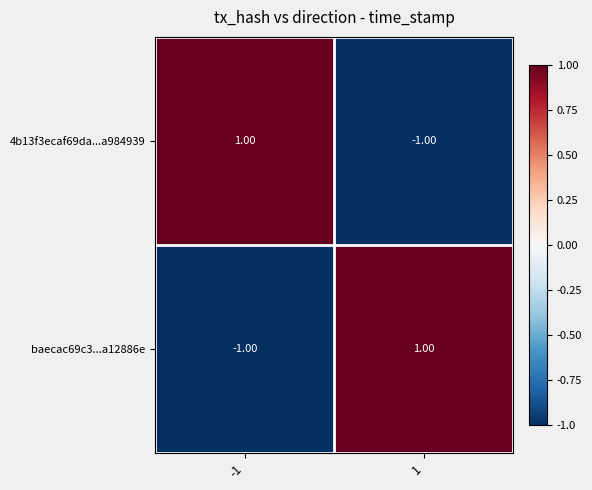

List the labels in order of baecac69c3...a12886e value, largest first.

1, -1